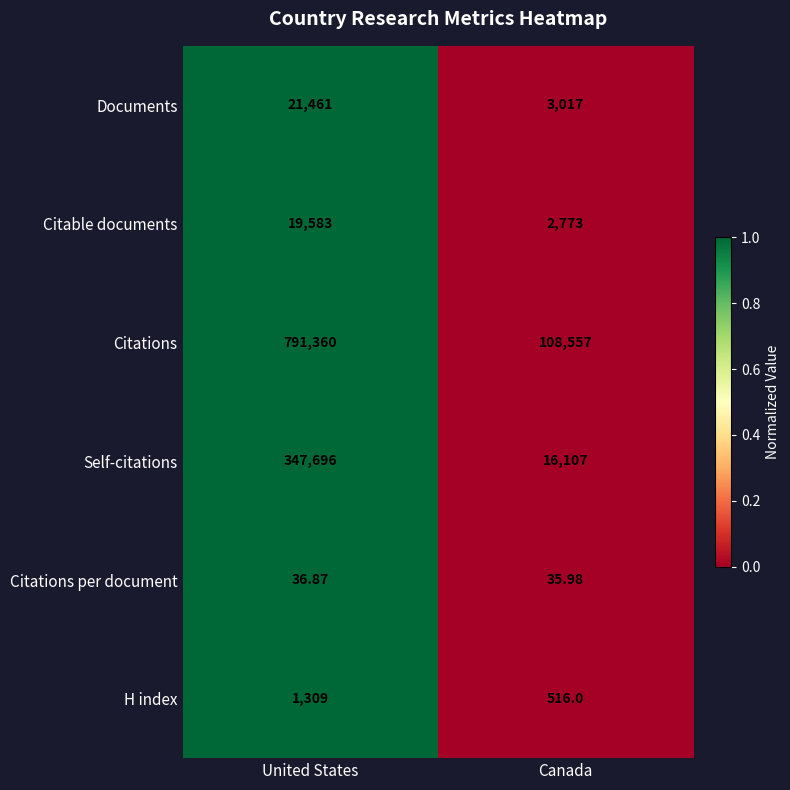

At which label is Citations per document closest to 36?

Canada